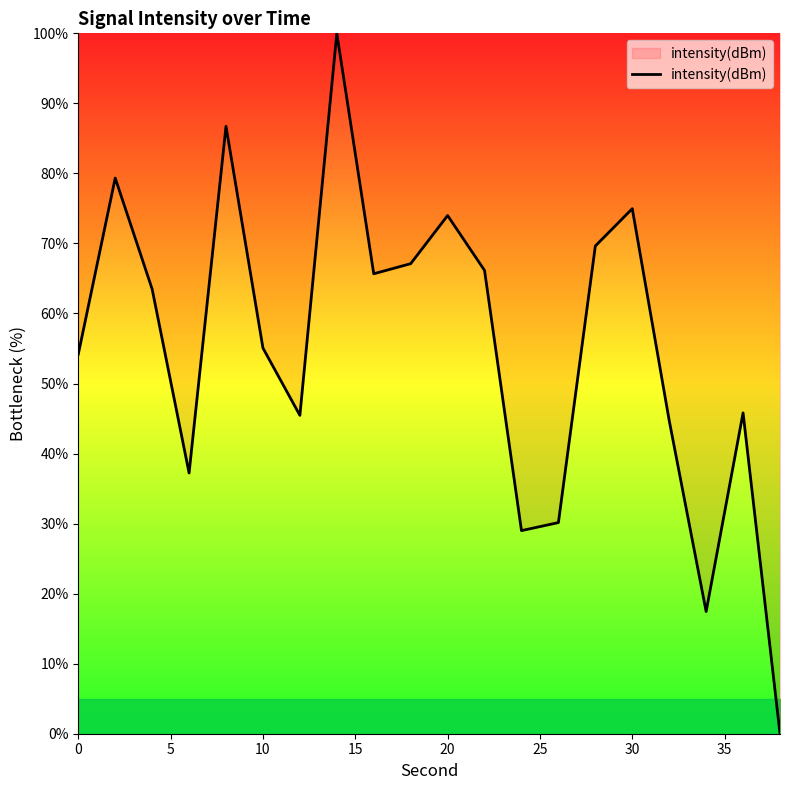

What is the maximum value shown in the chart?

100.0